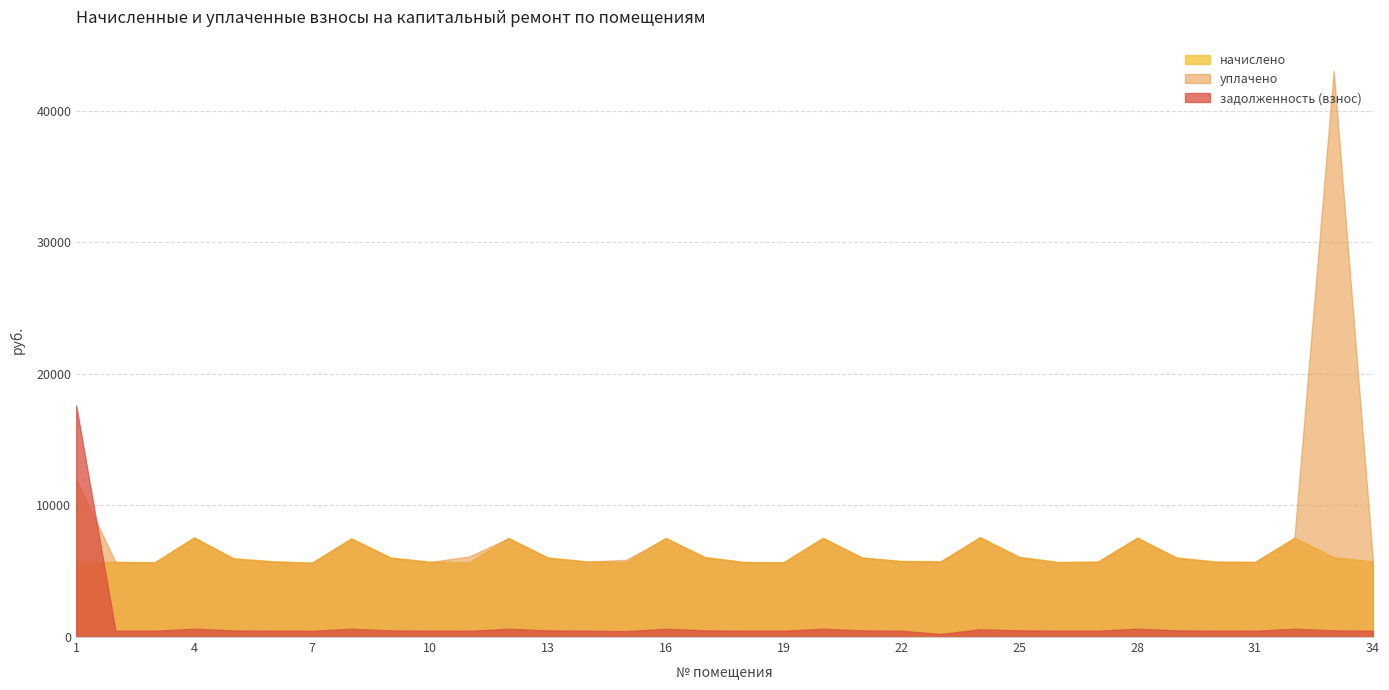

Between 17 and 20, which is larger?

20